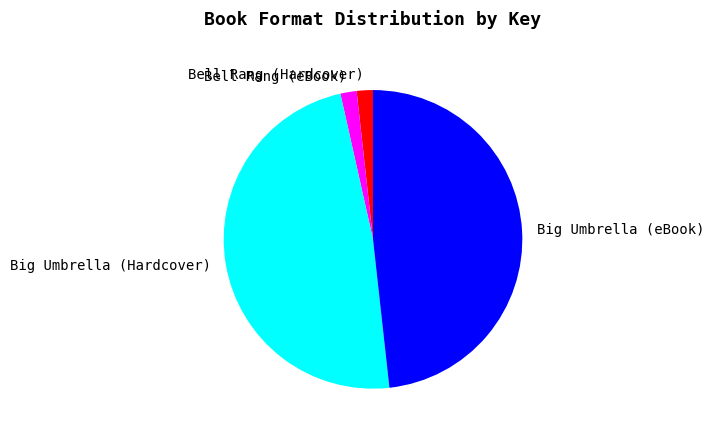

Approximately how many times larger is the value at Bell Rang (eBook) compared to Bell Rang (Hardcover)?

1.0